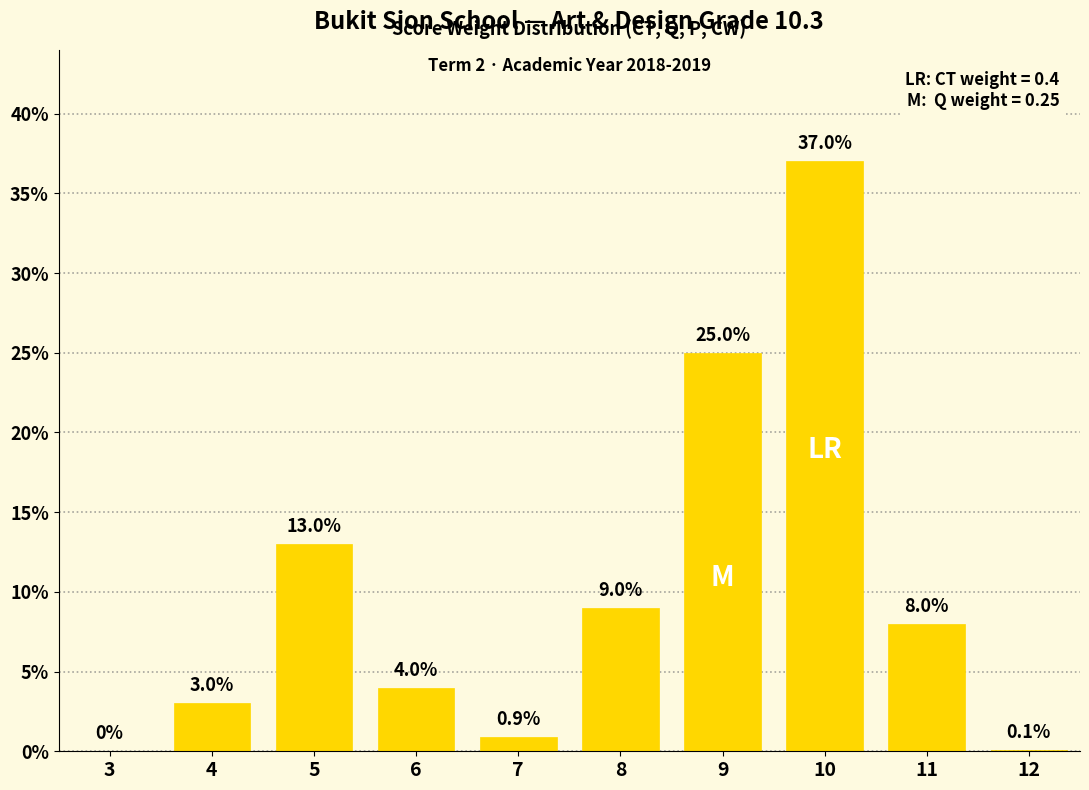

Reading left to right, transcribe all the data shown in this chart.

3=0.0	4=3.0	5=13.0	6=4.0	7=0.9	8=9.0	9=25.0	10=37.0	11=8.0	12=0.1